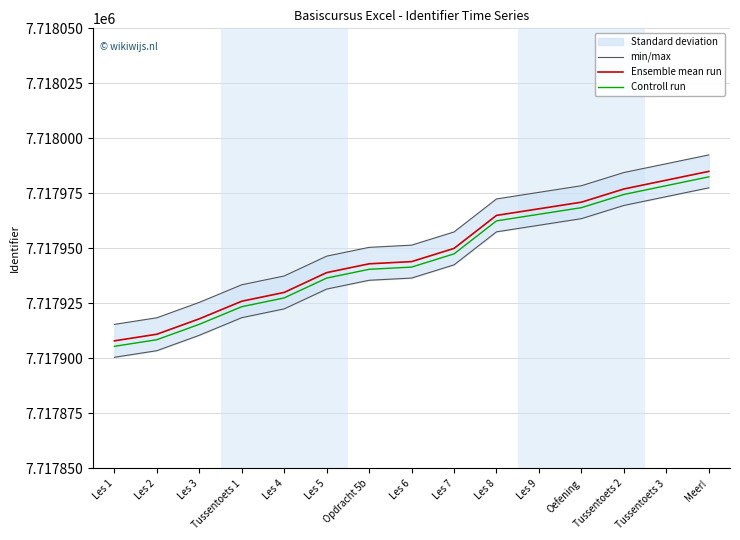

List the series in order of their overall mean, highest first.

min/max, Ensemble mean run, Controll run